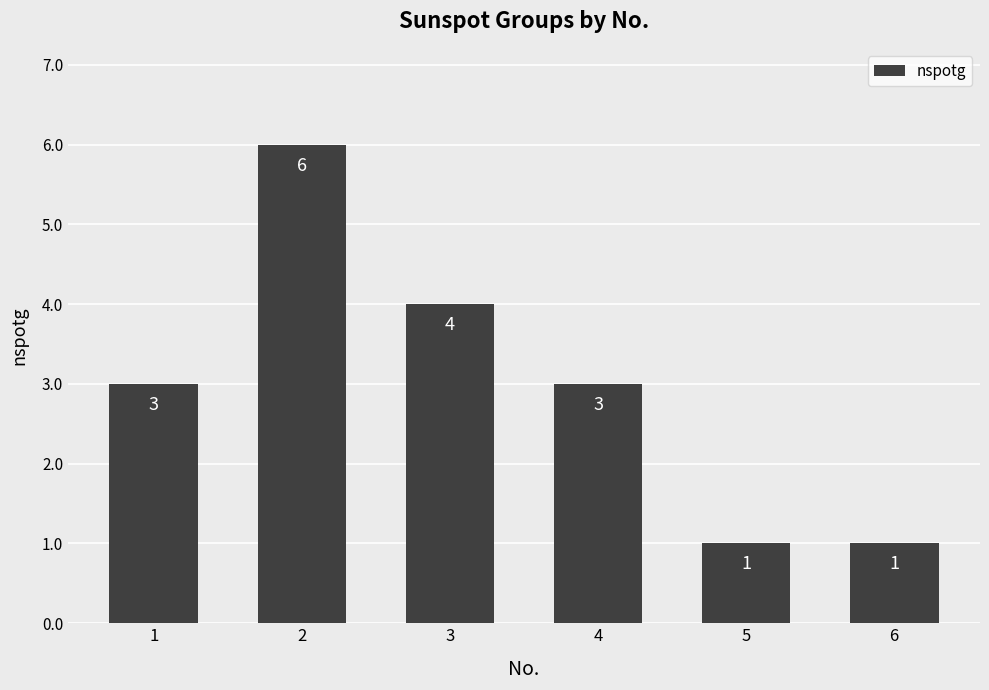

What is the smallest value displayed?

1